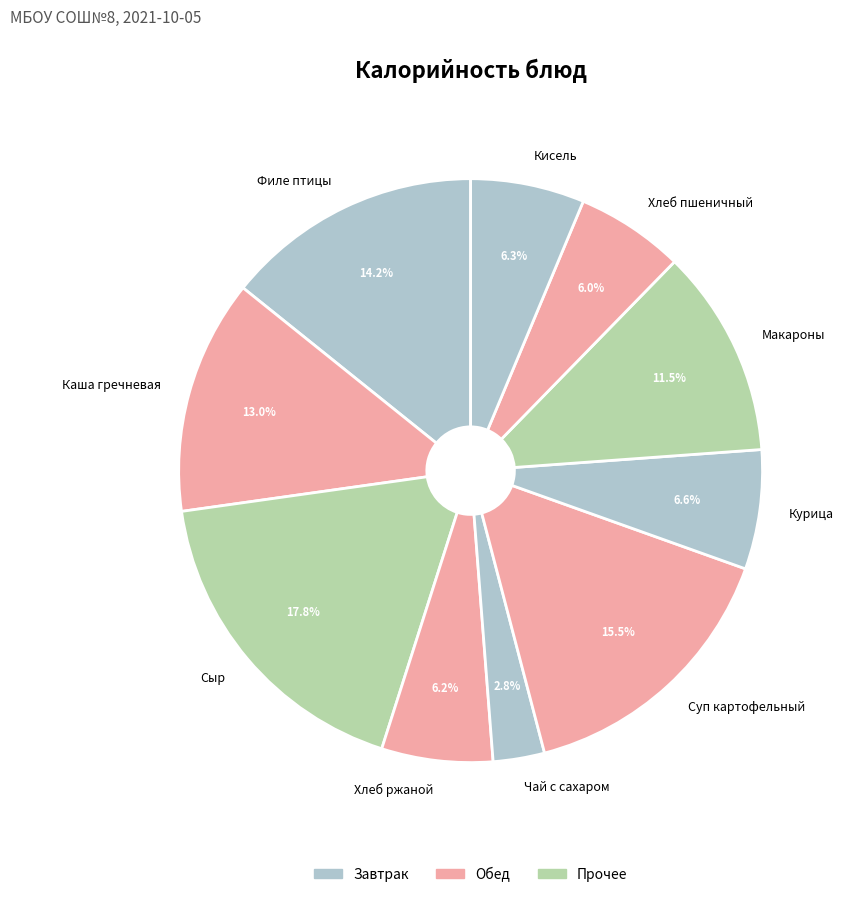

Count the number of slices in the pie.

10